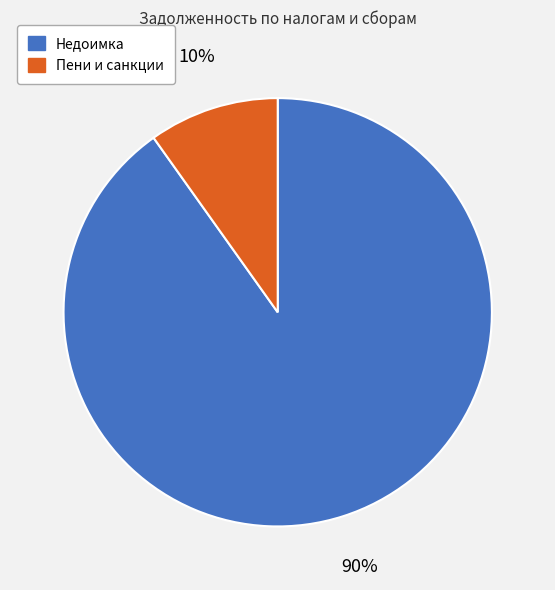

To the nearest percent, what is the average slice percentage?

50%